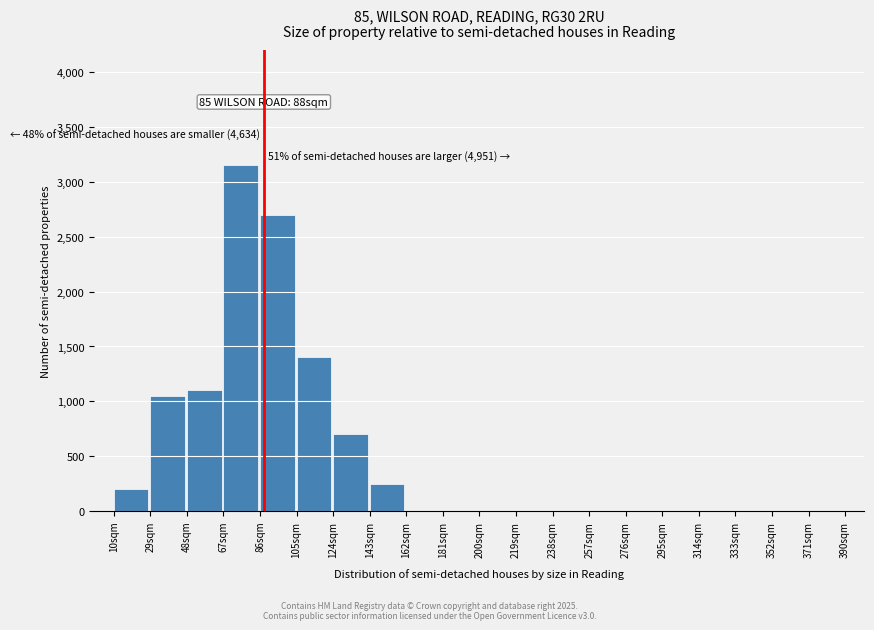

Reading left to right, transcribe all the data shown in this chart.

10sqm=200	29sqm=1050	48sqm=1100	67sqm=3150	86sqm=2700	105sqm=1400	124sqm=700	143sqm=250	162sqm=0	181sqm=0	200sqm=0	219sqm=0	238sqm=0	257sqm=0	276sqm=0	295sqm=0	314sqm=0	333sqm=0	352sqm=0	371sqm=0	390sqm=0